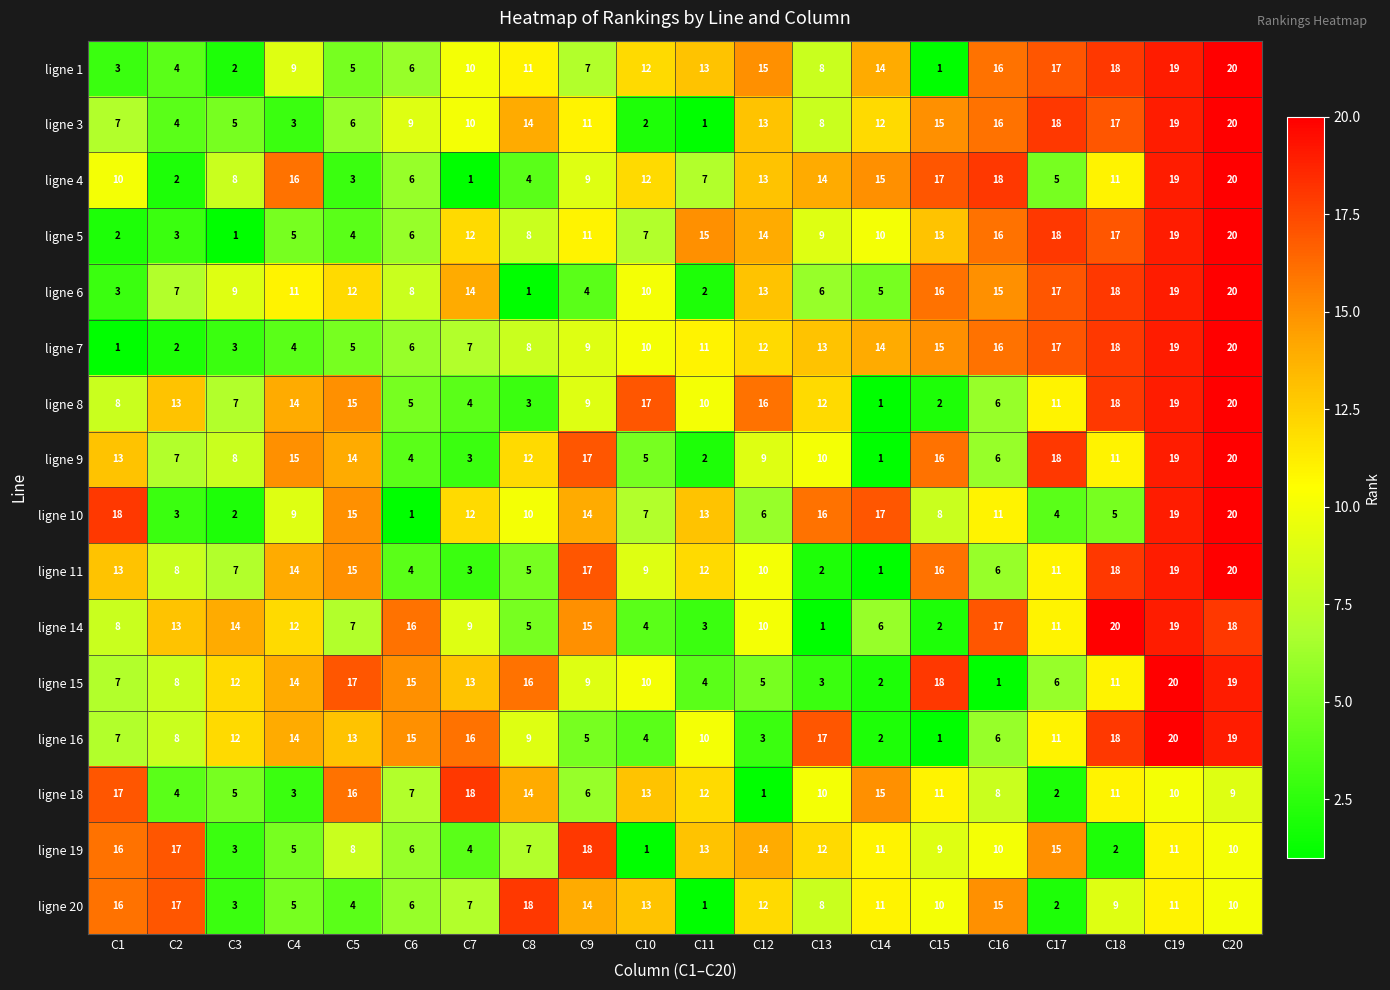

Which series changed the most between C2 and C7?

ligne 18